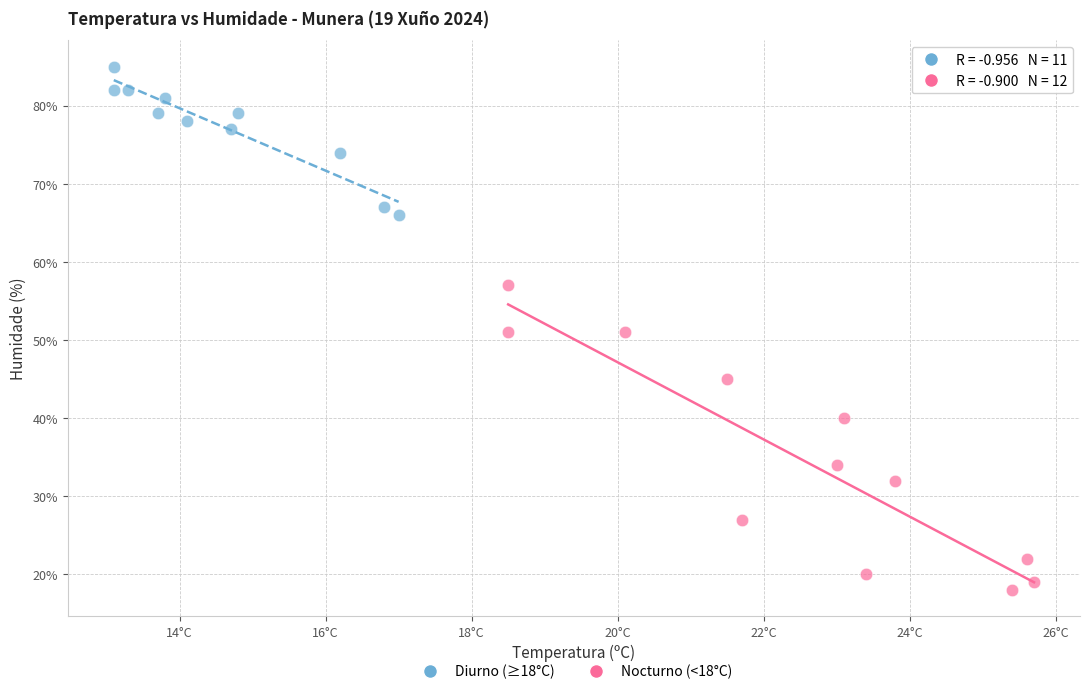

Which series reaches the maximum Y coordinate?

Nocturno (<18°C)